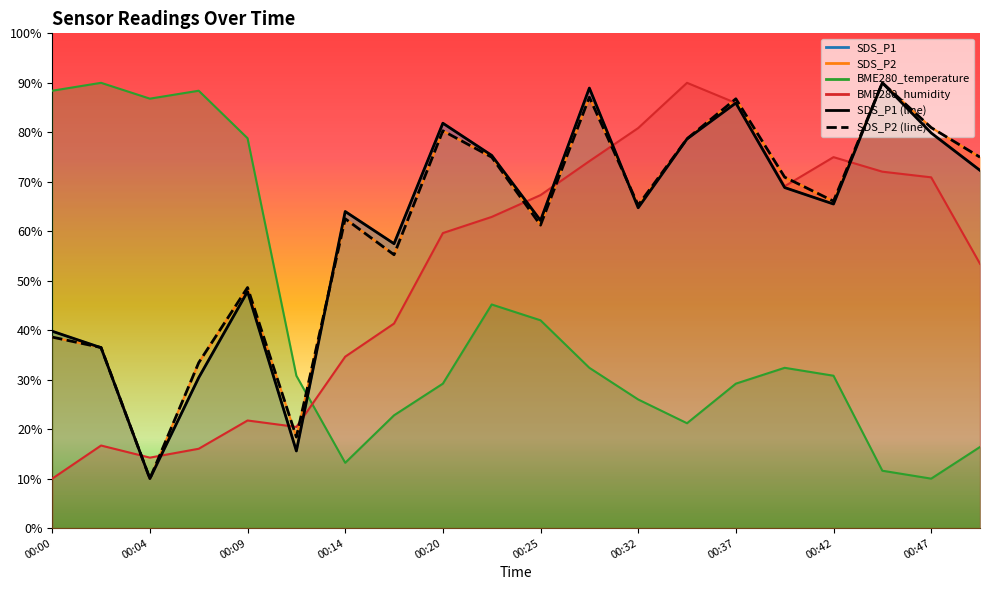

Reading right to left, extract all data points from this chart.

SDS_P1 (line): 72.3	79.9	90.0	65.5	68.8	85.9	78.7	64.7	88.9	62.2	75.3	81.8	57.5	64.0	15.6	47.8	30.4	10.0	36.5	39.8
SDS_P2 (line): 75.0	80.9	90.0	66.1	70.9	86.8	78.7	65.3	87.1	61.2	75.0	80.3	55.3	62.5	18.4	48.6	33.4	10.0	36.5	38.6